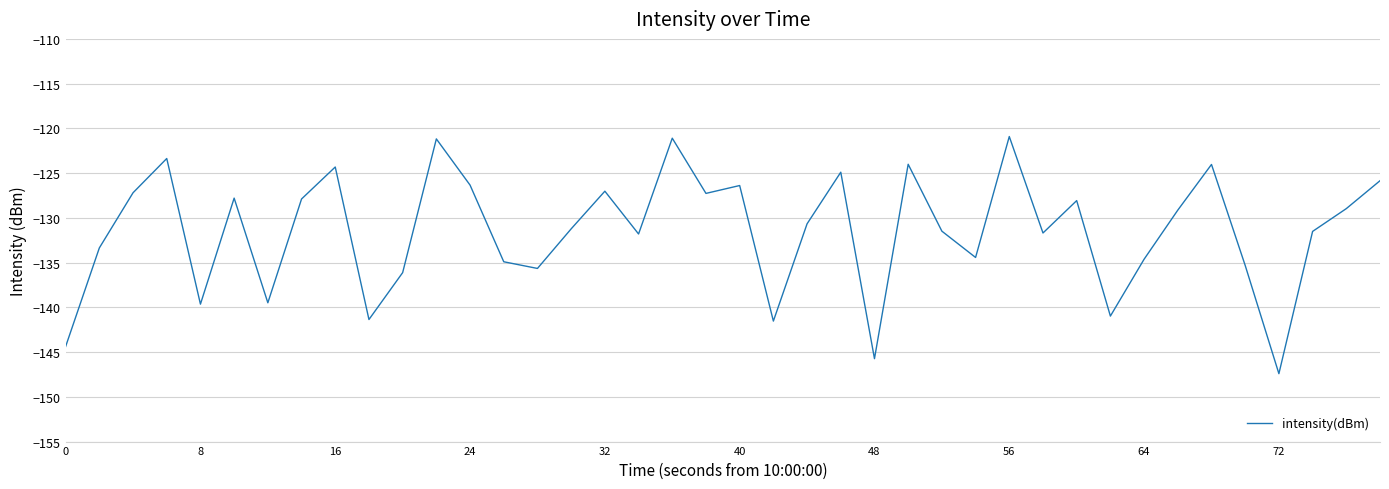

What is the sum of all values?

-5259.0